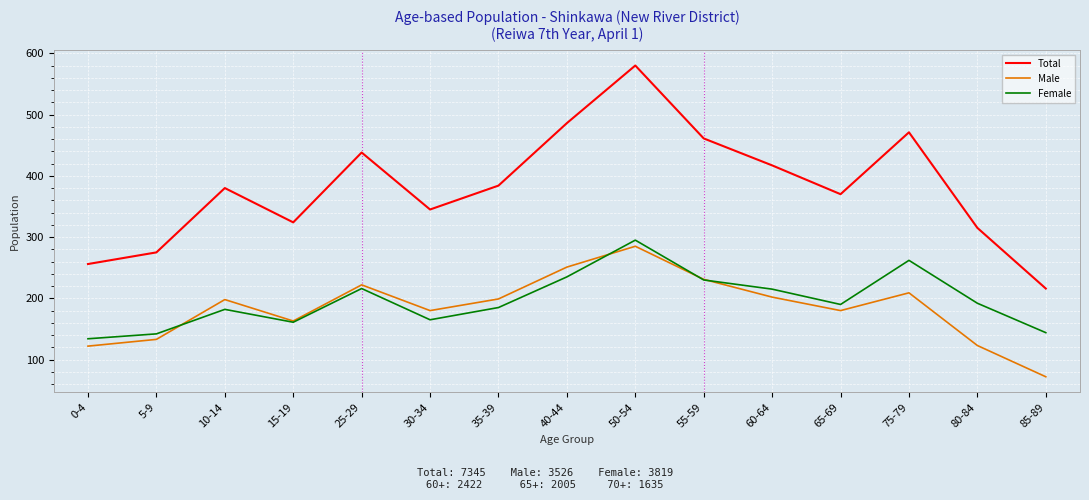

What are all the series names shown in the legend?

Total, Male, Female